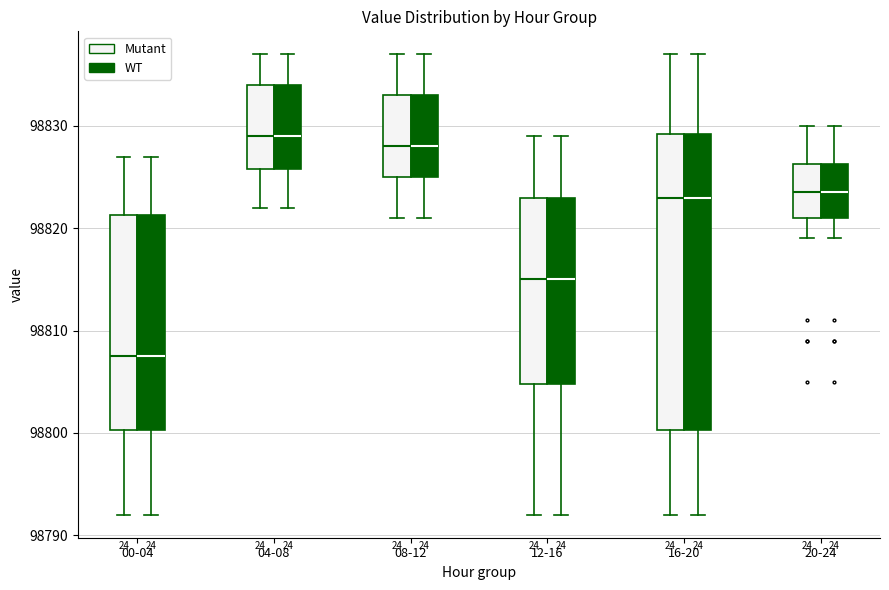

Reading left to right, read every box against the y-axis: the position of its median line, the range the box covers, and the ends of its whiskers. The values are not printed on the chart, so give them approximately, as read against the axis.

00-04 (Mutant): median 98808, box 98800 to 98821, whiskers 98792 to 98827
00-04 (WT): median 98808, box 98800 to 98821, whiskers 98792 to 98827
04-08 (Mutant): median 98829, box 98826 to 98834, whiskers 98822 to 98837
04-08 (WT): median 98829, box 98826 to 98834, whiskers 98822 to 98837
08-12 (Mutant): median 98828, box 98825 to 98833, whiskers 98821 to 98837
08-12 (WT): median 98828, box 98825 to 98833, whiskers 98821 to 98837
12-16 (Mutant): median 98815, box 98805 to 98823, whiskers 98792 to 98829
12-16 (WT): median 98815, box 98805 to 98823, whiskers 98792 to 98829
16-20 (Mutant): median 98823, box 98800 to 98829, whiskers 98792 to 98837
16-20 (WT): median 98823, box 98800 to 98829, whiskers 98792 to 98837
20-24 (Mutant): median 98824, box 98821 to 98826, whiskers 98819 to 98830
20-24 (WT): median 98824, box 98821 to 98826, whiskers 98819 to 98830